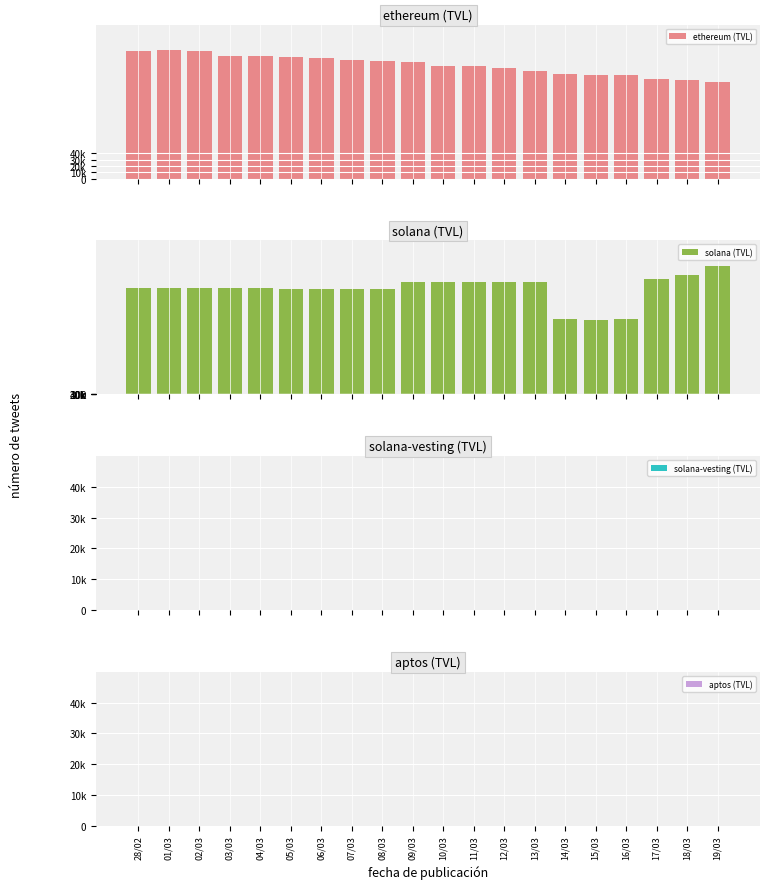

What are all the series names shown in the legend?

ethereum (TVL), solana (TVL), solana-vesting (TVL), aptos (TVL)